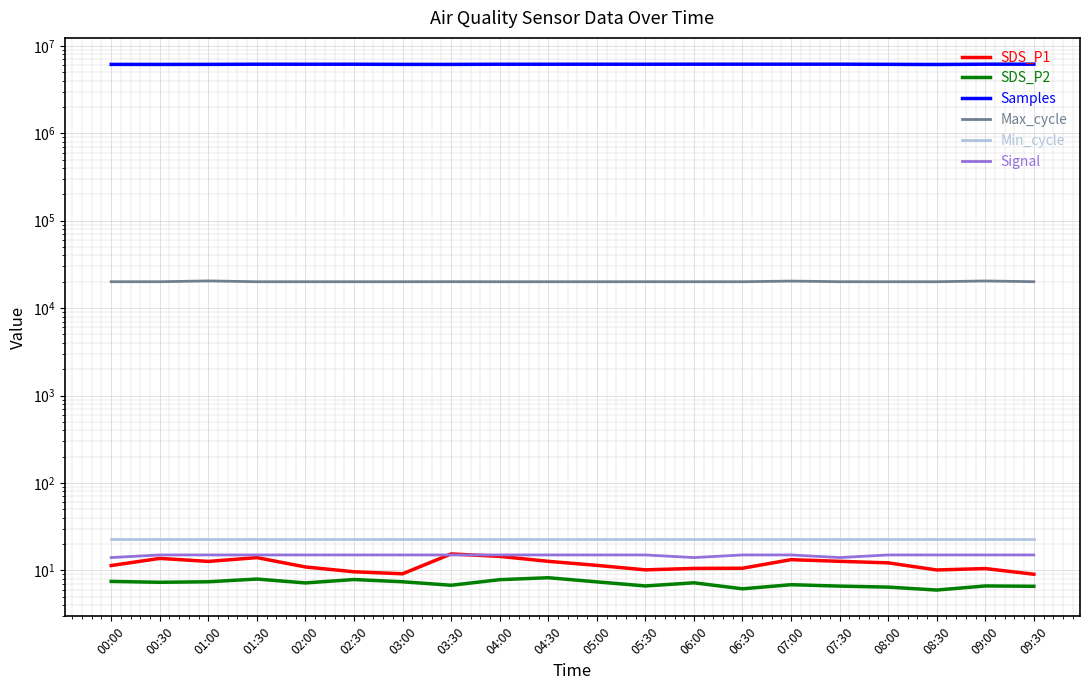

Reading right to left, extract all data points from this chart.

SDS_P1: 9.0	10.5	10.1	12.2	12.7	13.2	10.6	10.5	10.1	11.4	12.7	14.4	15.4	9.1	9.6	10.9	14.0	12.7	13.7	11.3
SDS_P2: 6.6	6.6	6.0	6.4	6.6	6.8	6.2	7.2	6.6	7.4	8.2	7.8	6.8	7.4	7.8	7.2	8.0	7.4	7.3	7.5
Samples: 6165803.0	6164649.0	6113473.0	6139680.0	6164305.0	6164937.0	6163307.0	6163050.0	6156384.0	6159098.0	6156725.0	6157238.0	6130807.0	6133393.0	6158801.0	6156534.0	6159983.0	6132780.0	6129414.0	6132364.0
Max_cycle: 20035.0	20423.0	20017.0	20018.0	20028.0	20362.0	20017.0	20017.0	20025.0	20017.0	20021.0	20010.0	20043.0	20020.0	20020.0	20020.0	20018.0	20449.0	20021.0	20024.0
Min_cycle: 23.0	23.0	23.0	23.0	23.0	23.0	23.0	23.0	23.0	23.0	23.0	23.0	23.0	23.0	23.0	23.0	23.0	23.0	23.0	23.0
Signal: 15.0	15.0	15.0	15.0	14.0	15.0	15.0	14.0	15.0	15.0	15.0	15.0	15.0	15.0	15.0	15.0	15.0	15.0	15.0	14.0